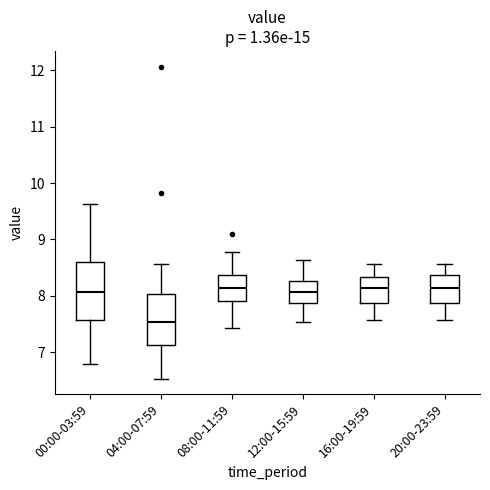

Which box is the tallest, from its lower edge to its upper edge?

00:00-03:59